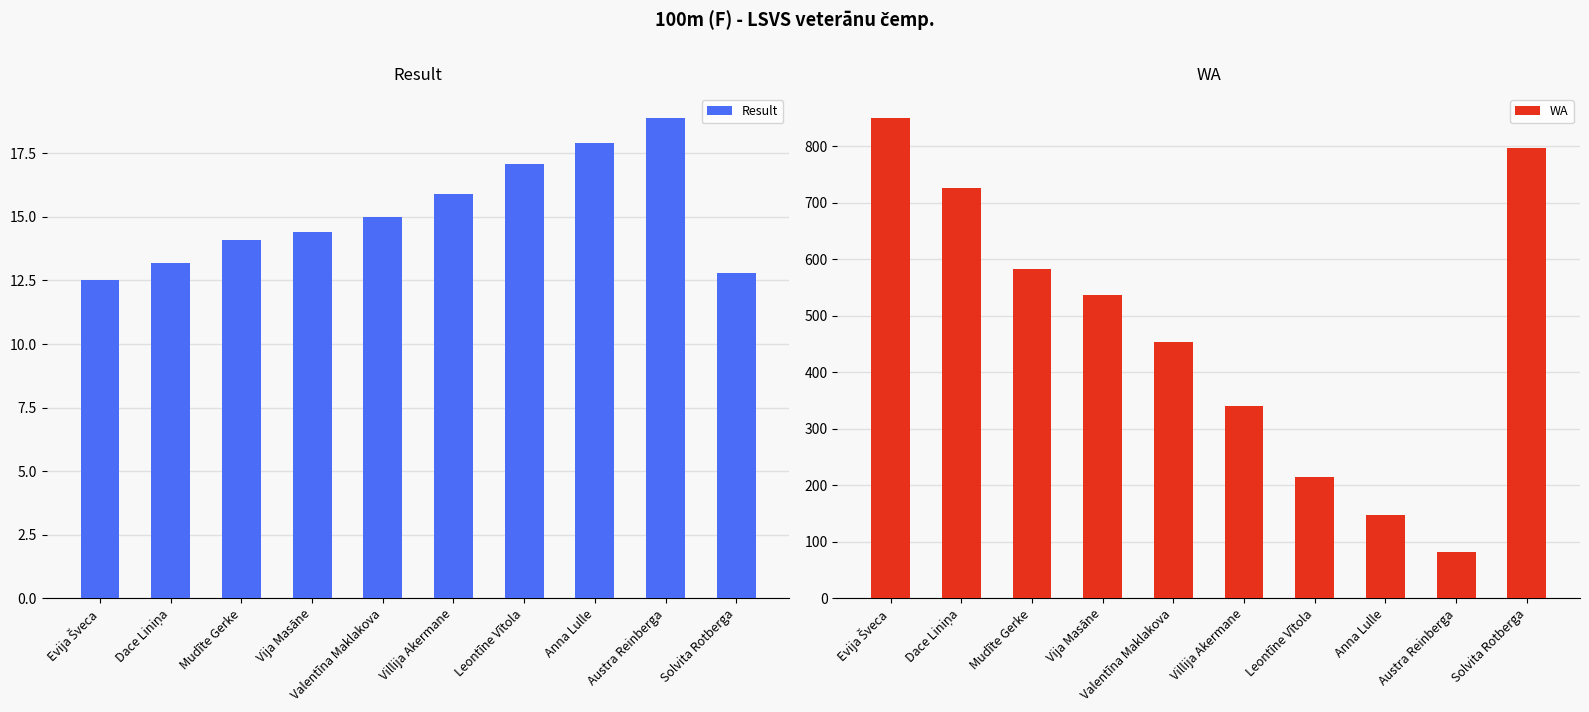

Reading left to right, extract all data points from this chart.

Result: Evija Šveca=12.5	Dace Liniņa=13.2	Mudīte Gerke=14.1	Vija Masāne=14.4	Valentīna Maklakova=15.0	Villija Akermane=15.9	Leontīne Vītola=17.1	Anna Lulle=17.9	Austra Reinberga=18.9	Solvita Rotberga=12.8
WA: Evija Šveca=850.0	Dace Liniņa=726.0	Mudīte Gerke=582.0	Vija Masāne=537.0	Valentīna Maklakova=453.0	Villija Akermane=340.0	Leontīne Vītola=215.0	Anna Lulle=147.0	Austra Reinberga=81.0	Solvita Rotberga=796.0